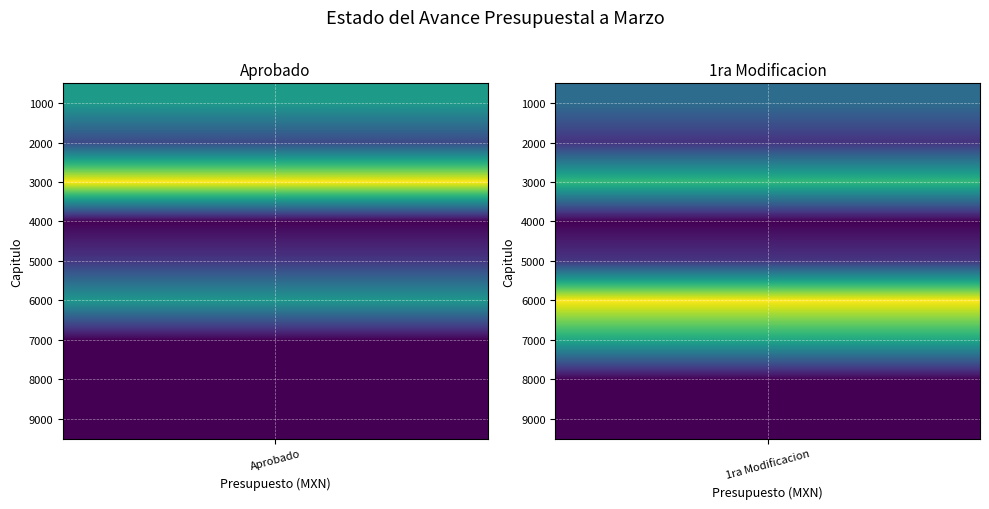

What is the greatest value displayed?

433154743.9